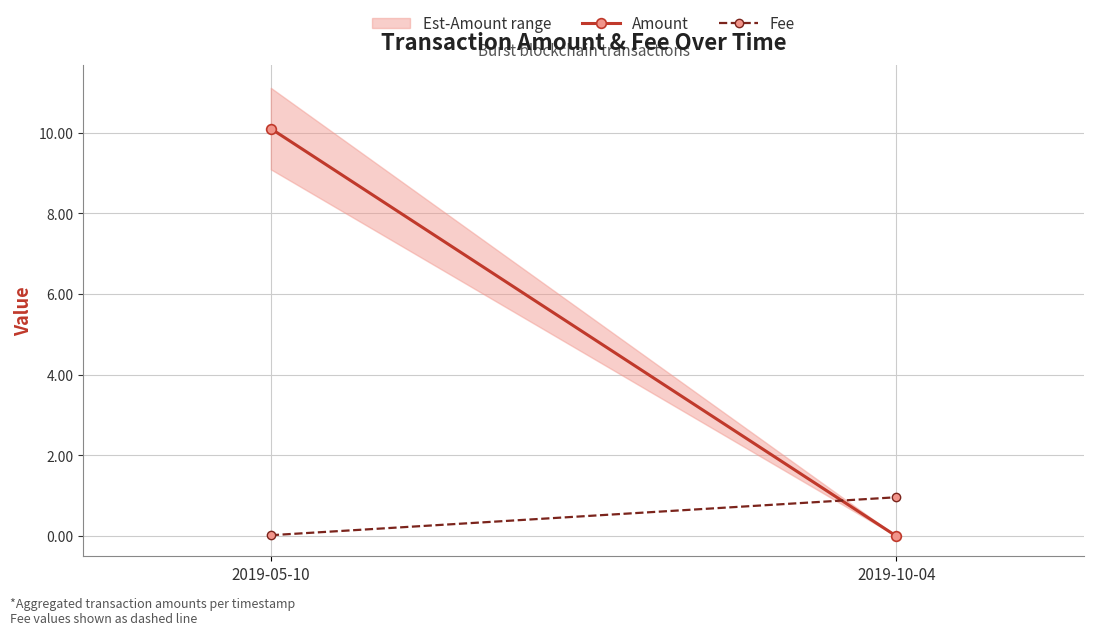

How many categories are shown in the chart?

2